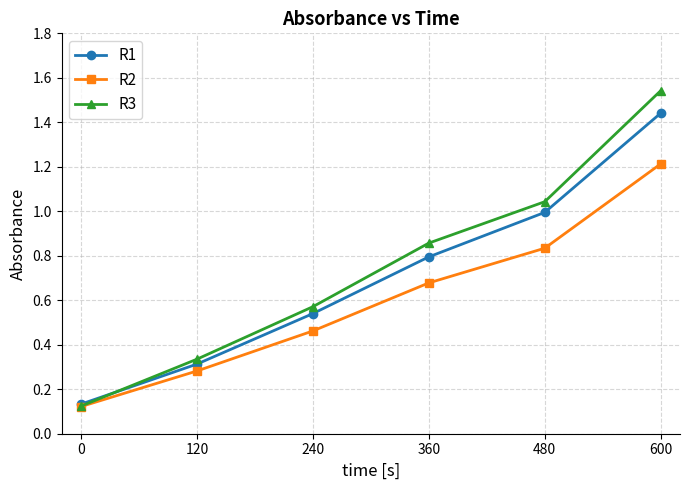

At 600, list the series in order from largest to smallest.

R3, R1, R2